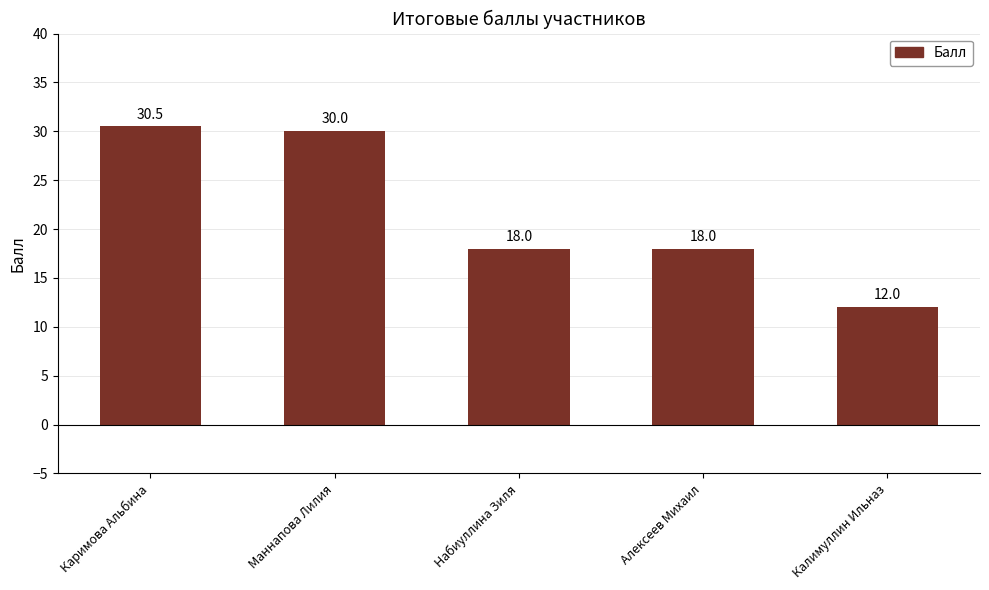

Between Маннапова Лилия and Калимуллин Ильназ, which is larger?

Маннапова Лилия